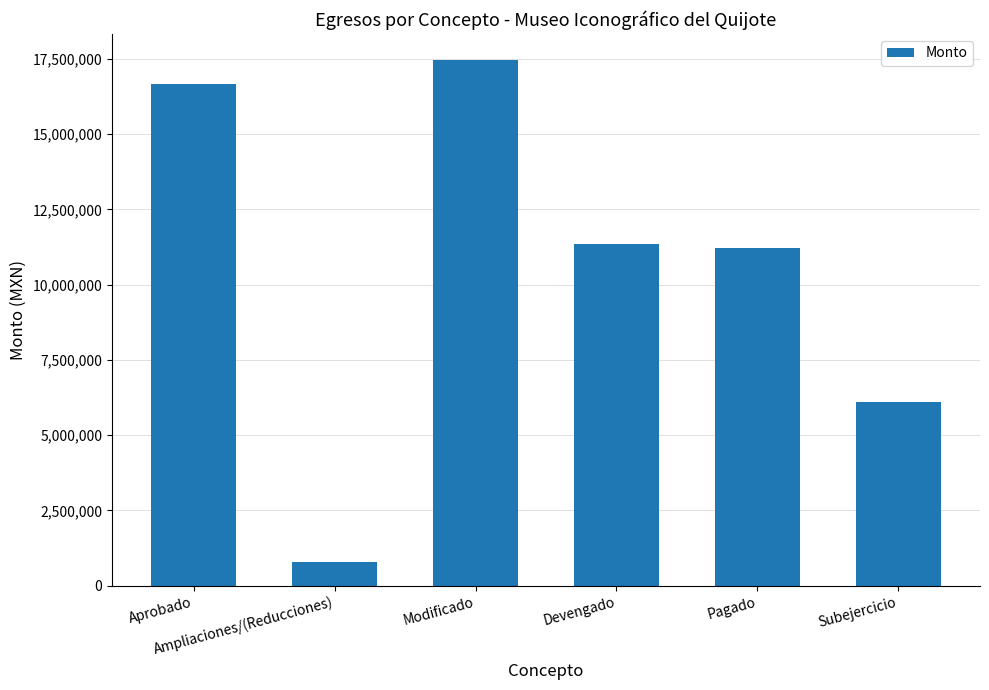

What is the label of the 4th bar from the left?

Devengado